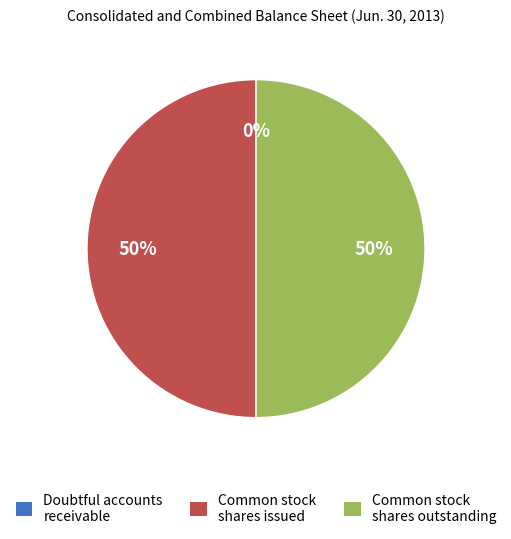

Rank the categories by value from highest to lowest.

Common stock shares issued, Common stock shares outstanding, Allowance for doubtful accounts receivable